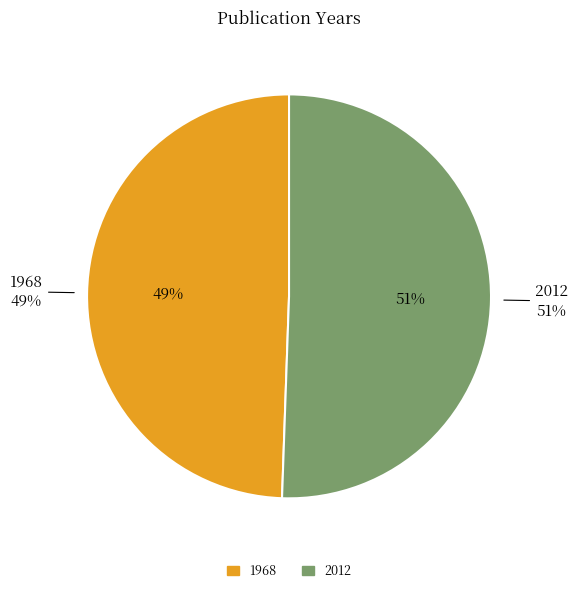

To the nearest percent, what is the average slice percentage?

50%